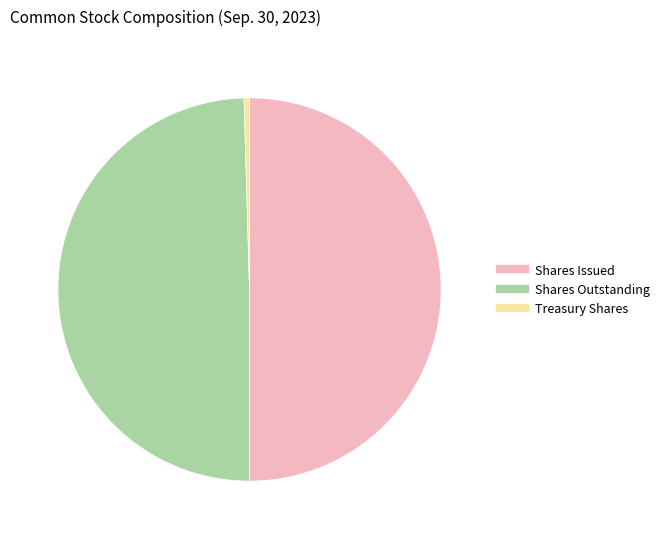

What is the smallest slice in the pie chart?

Common shares held in treasury